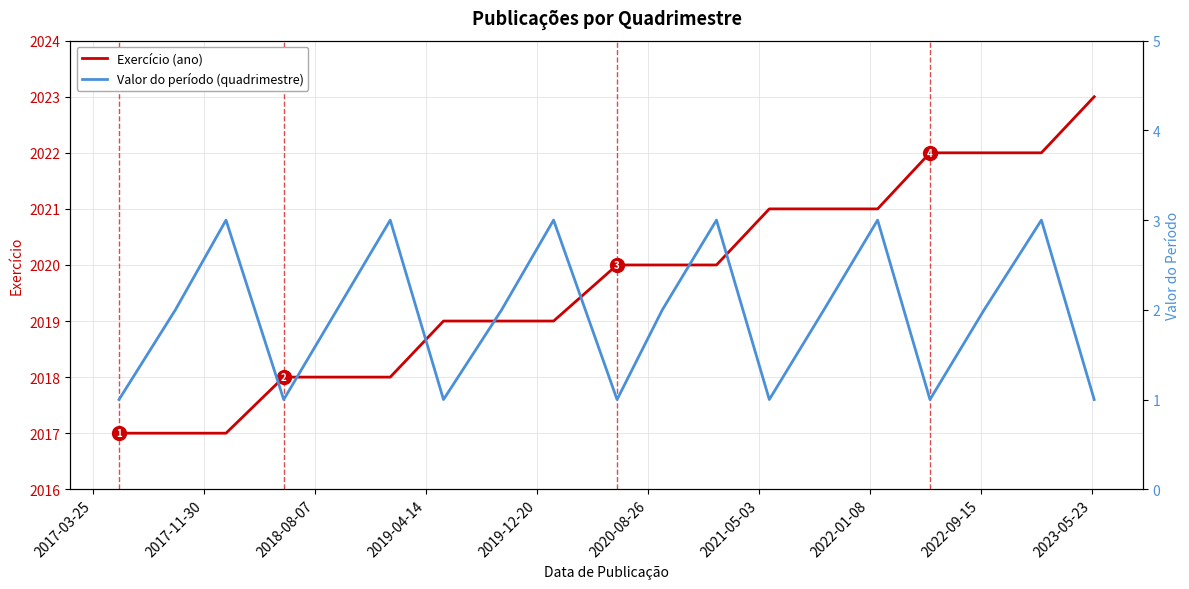

Is it true that Exercício (ano) equals 1359 at 2023-05-23?

False